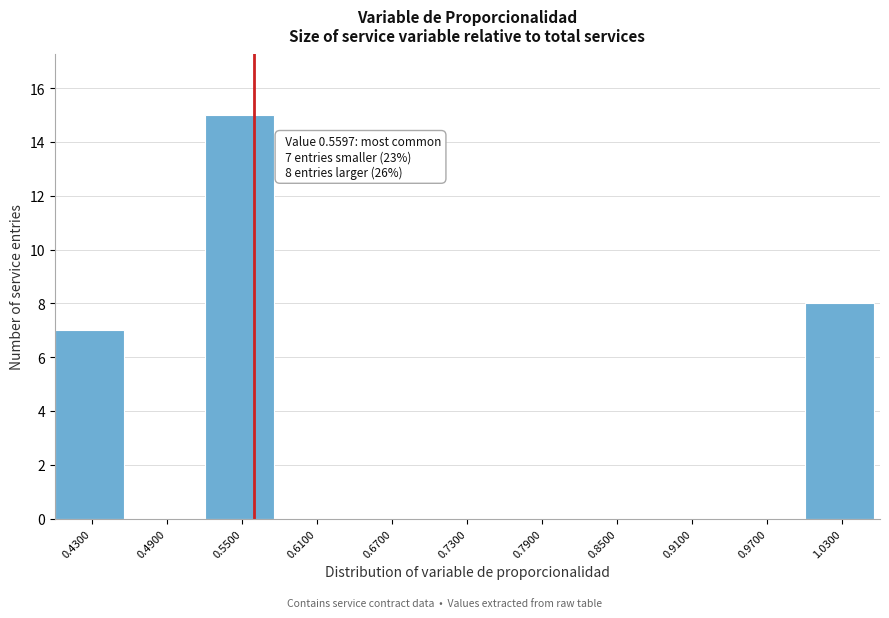

Over which range of the x-axis is the bar tallest?

0.52 to 0.58